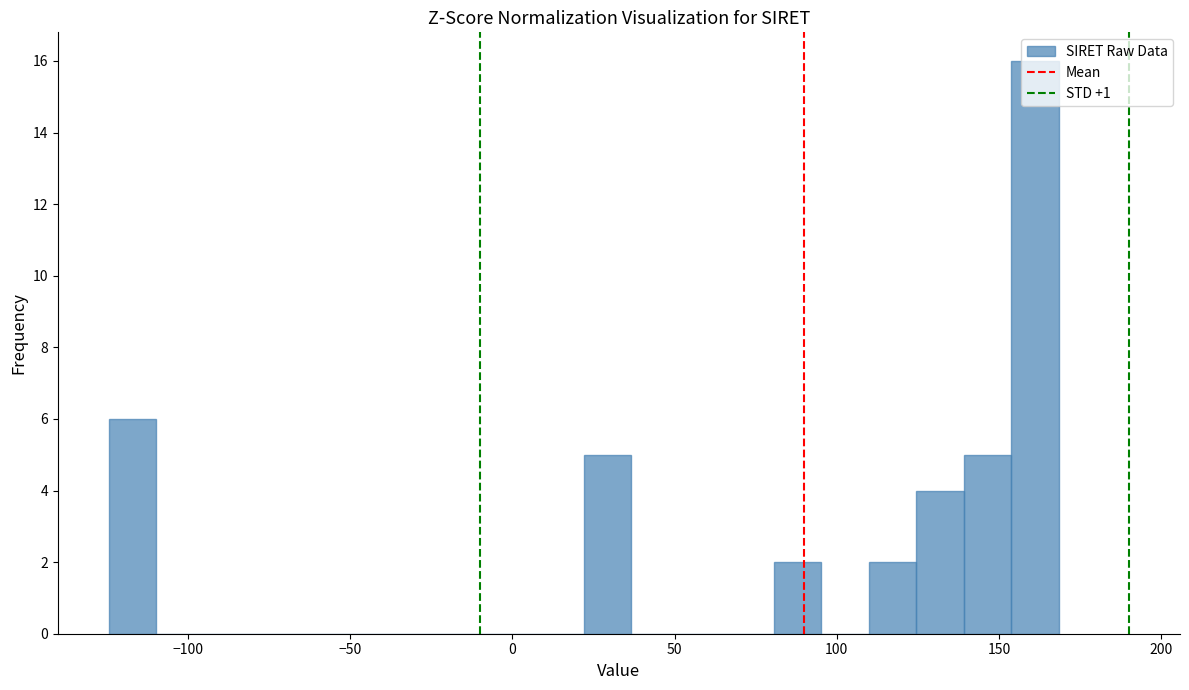

Around what value on the x-axis is the tallest bar? Give the approximate position of its centre, as read against the axis.

160